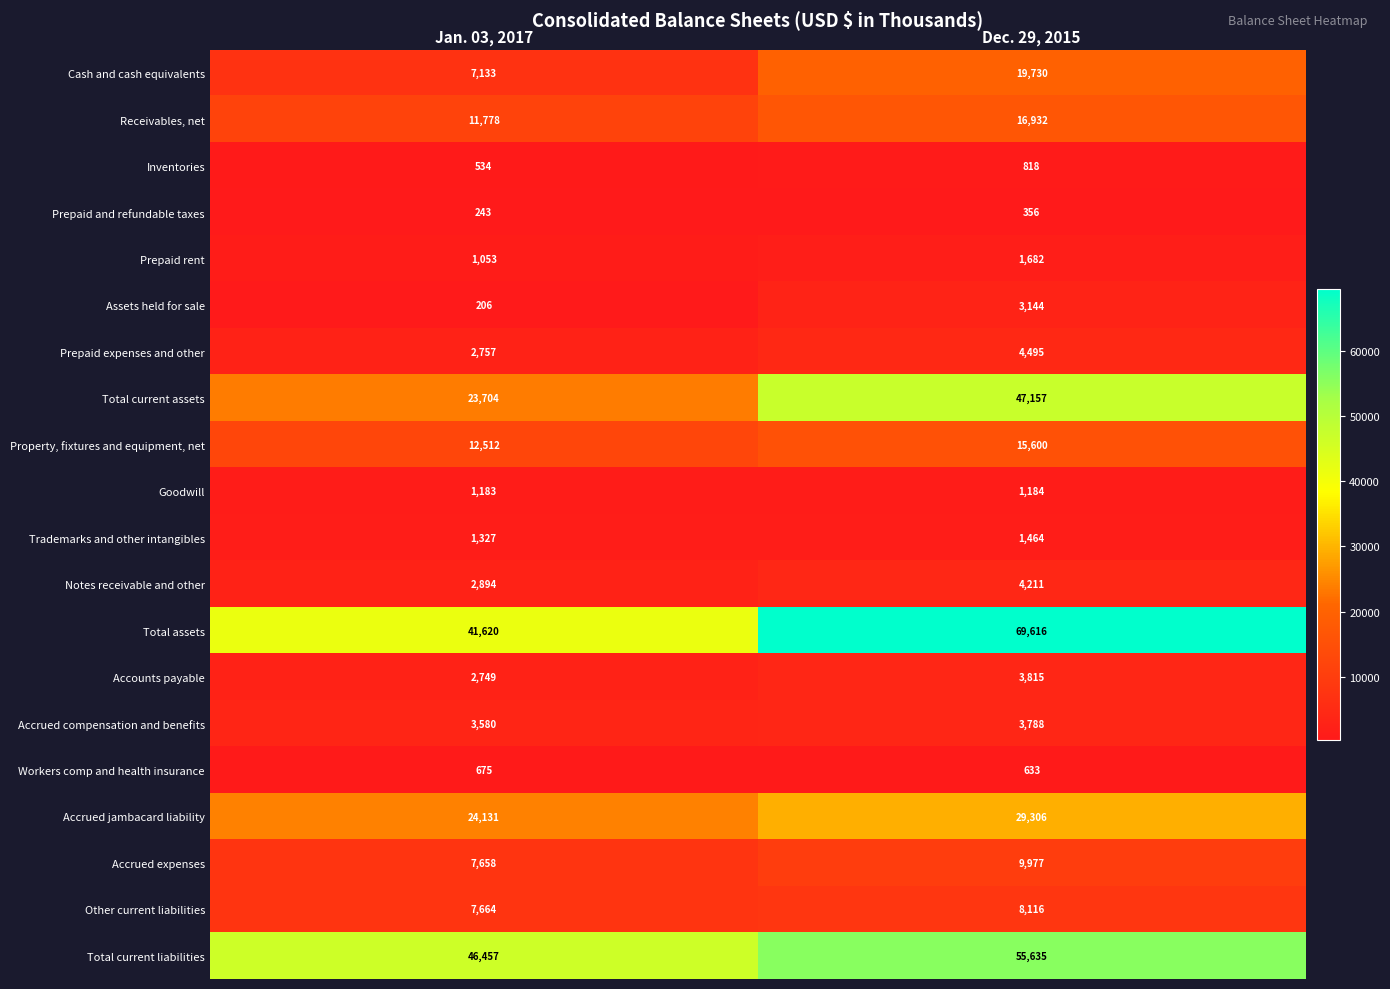

How many values in the Accrued compensation and benefits series are below 3788?

1